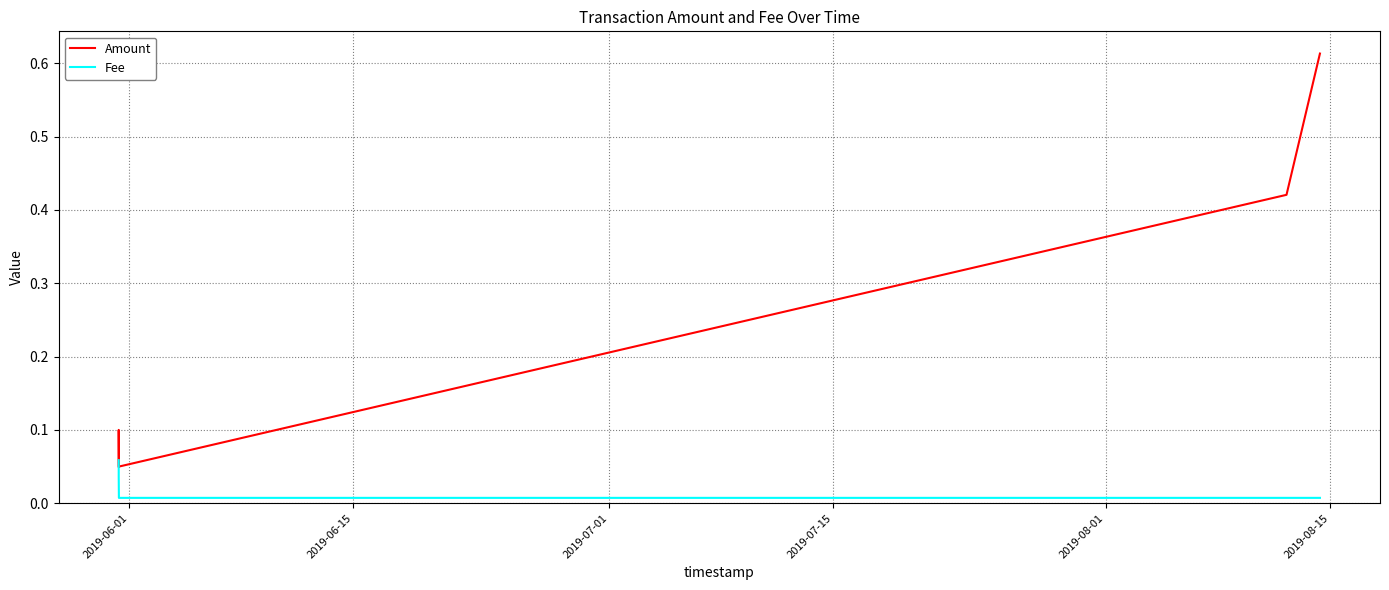

How many data points does each series have?

5